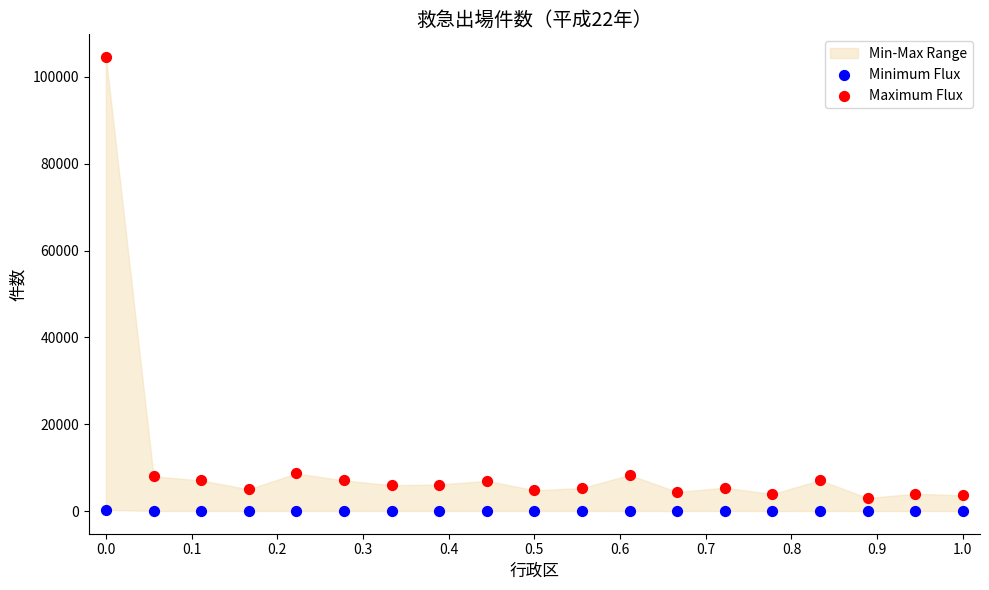

Which series contains the lowest Y value?

Minimum Flux